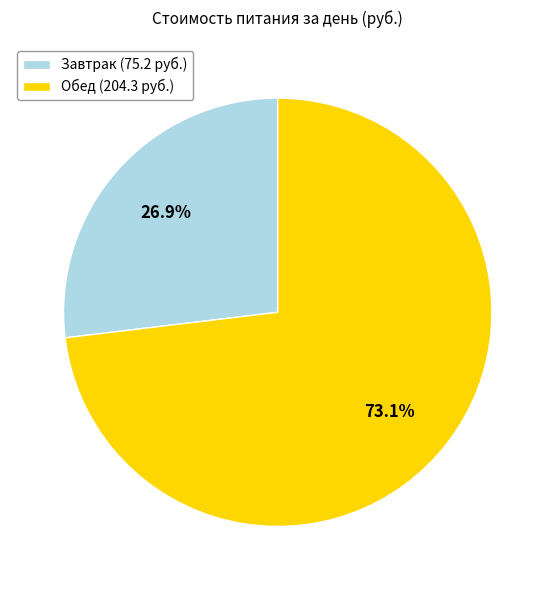

True or false: Обед accounts for 80% of the total.

False